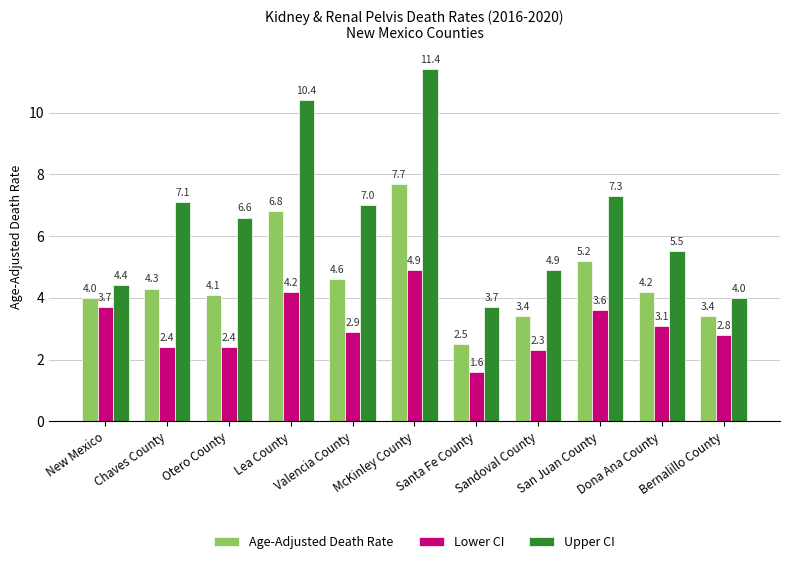

Which series changed the most between Sandoval County and San Juan County?

Upper CI